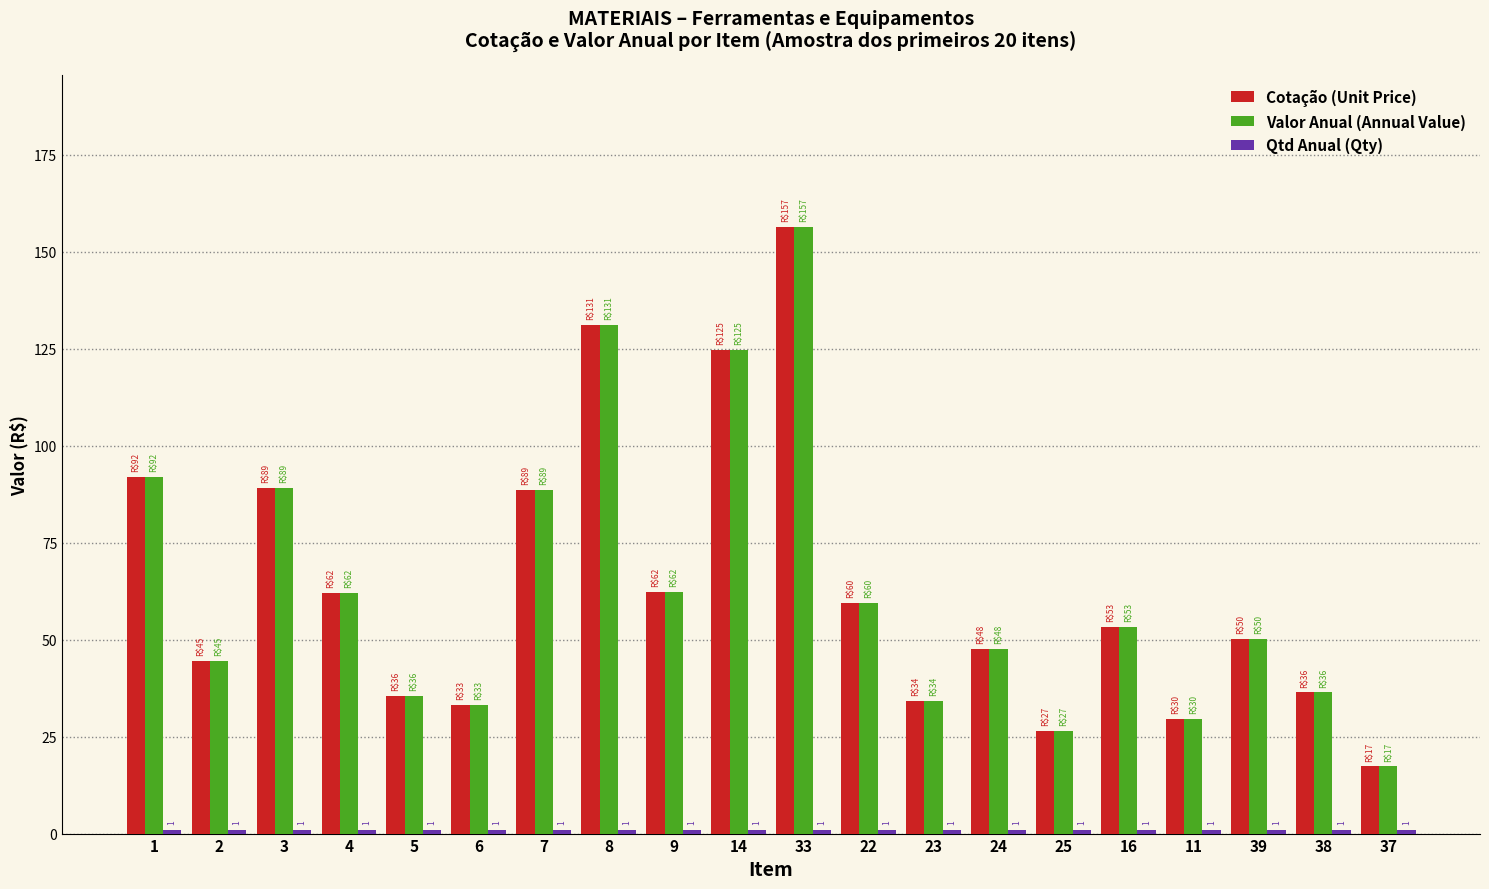

What is the value of the Valor Anual (Annual Value) bar at the 10th from the left?

124.7